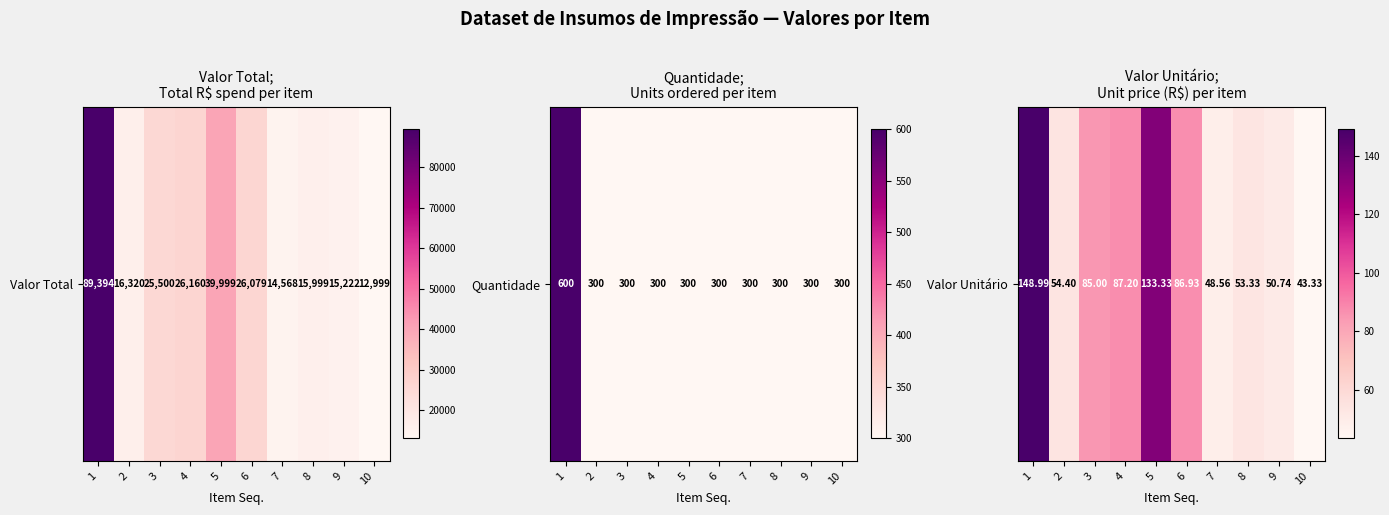

The value at 10 is 58.8. True or false?

False